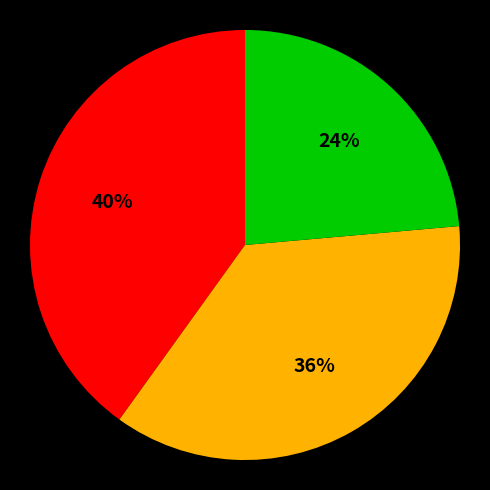

To the nearest percent, what is the difference between the largest and smallest slice percentages?

16%